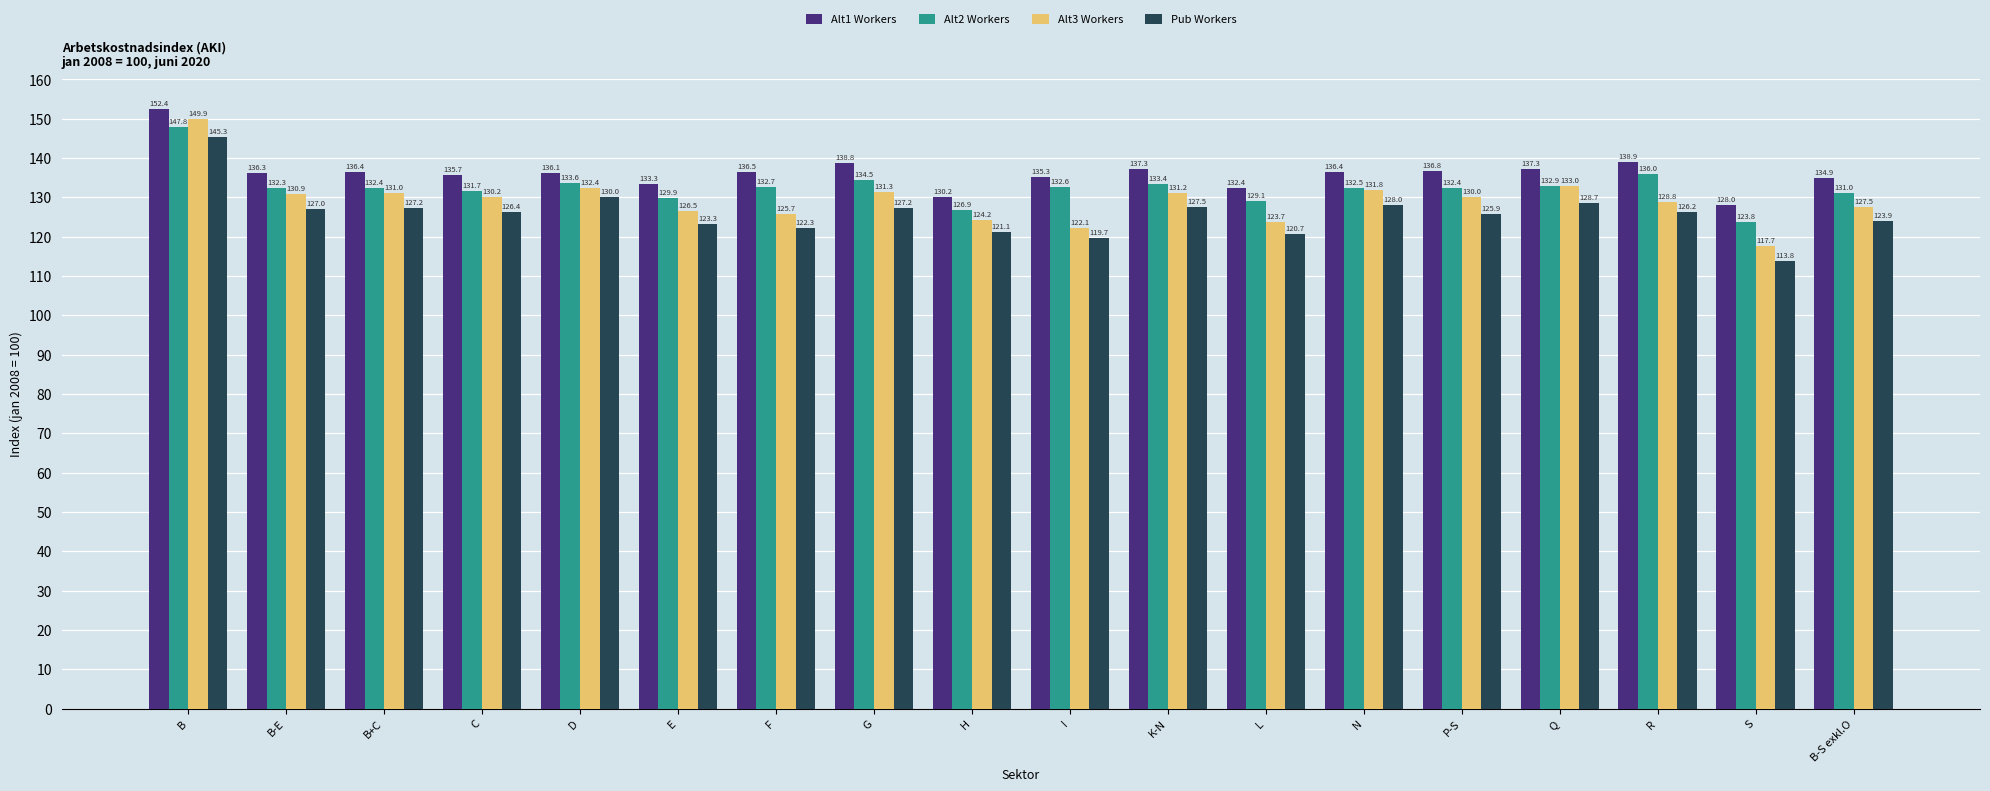

What position from the right is B-S exkl.O?

1